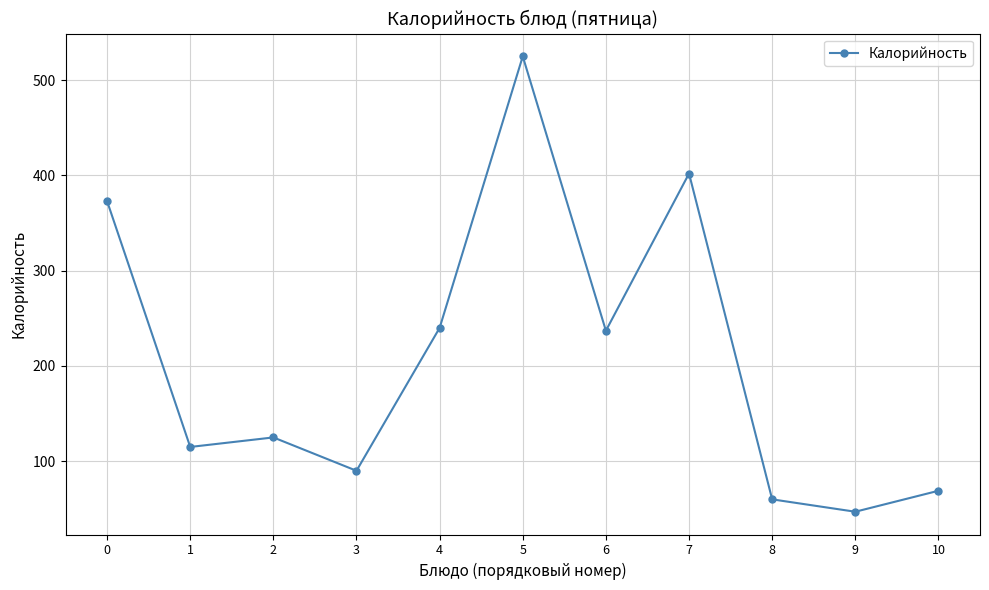

The chart shows a value of 540 at 0. True or false?

False